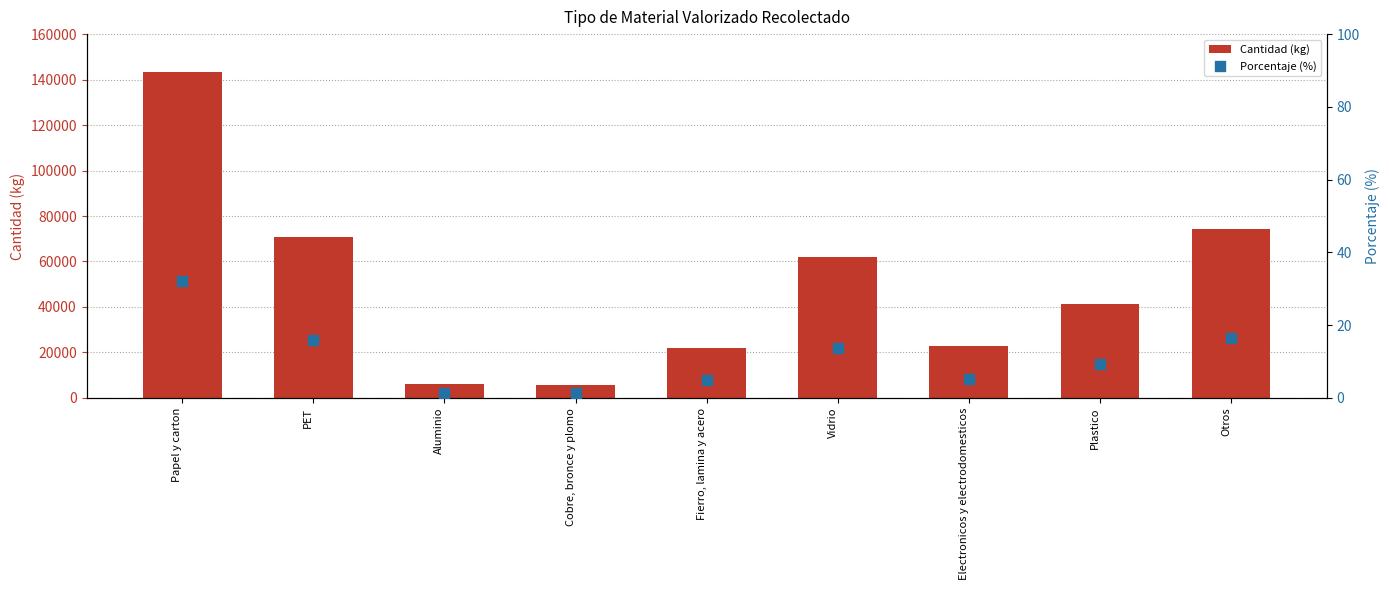

At which category is the sum across all series the highest?

Papel y carton